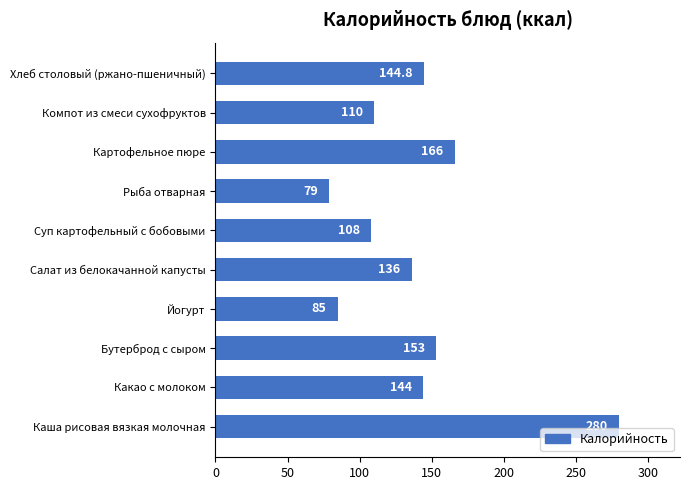

List the labels in order of value, largest first.

Каша рисовая вязкая молочная, Картофельное пюре, Бутерброд с сыром, Хлеб столовый (ржано-пшеничный), Какао с молоком, Салат из белокачанной капусты, Компот из смеси сухофруктов, Суп картофельный с бобовыми, Йогурт, Рыба отварная